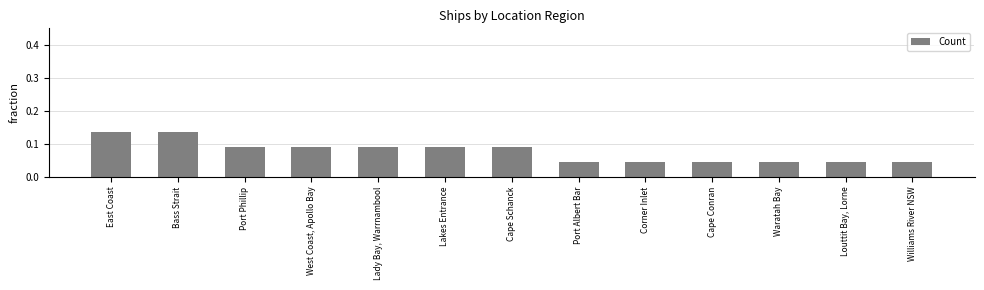

How many values are between 0 and 1?

13